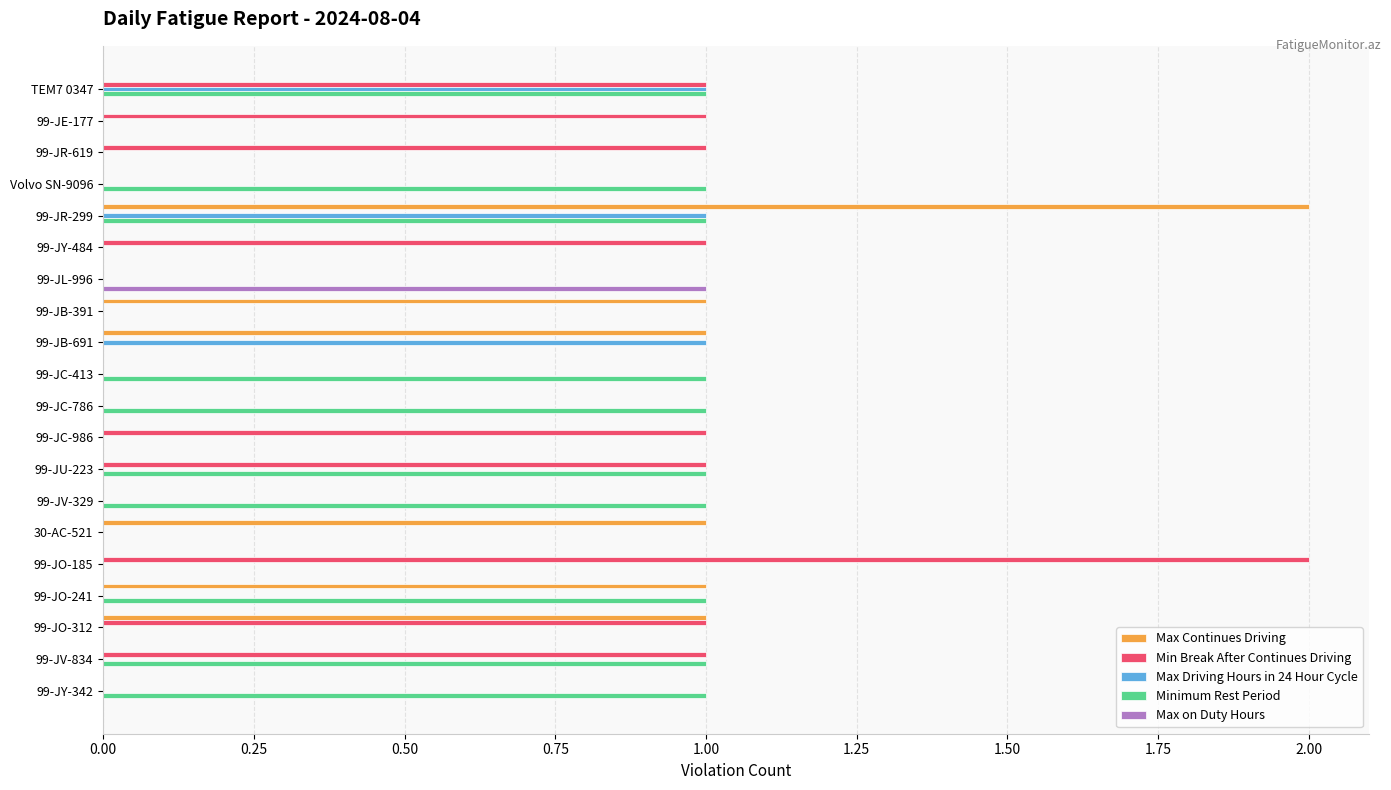

The Min Break After Continues Driving series shows 1 at 99-JV-834. True or false?

True